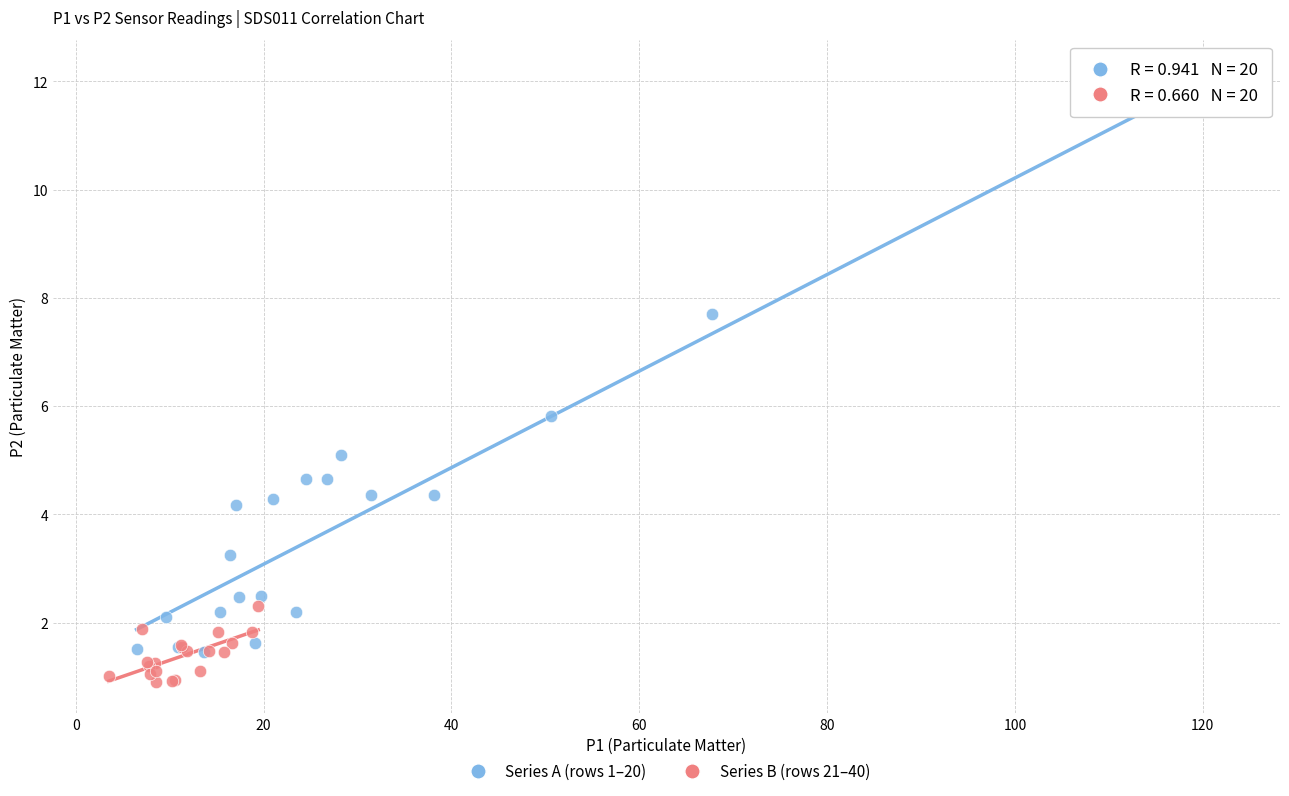

Which series reaches the maximum Y coordinate?

Series A (rows 1–20)